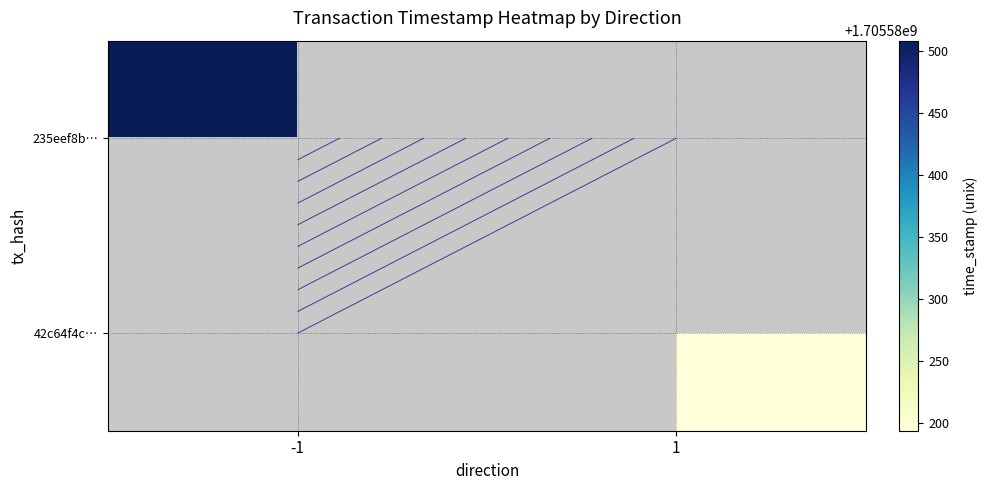

Rank the series by their average value, from highest to lowest.

235eef8bf867a43c204faacba271be19c12d134, 42c64f4c7728bcf5adac20f30d44d66f2c5a247